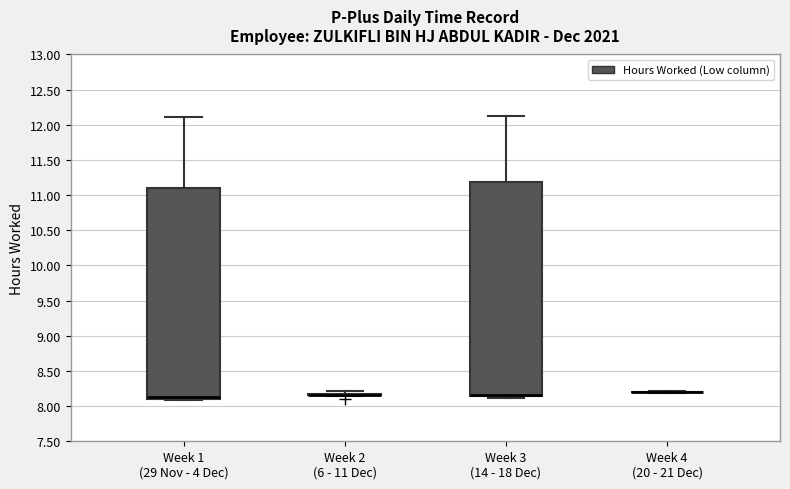

Reading left to right, transcribe this box plot: for each box, give where its median line is, the range the box spans, and where its two whiskers end, as read against the y-axis. The values are not printed on the chart, so give them approximately, as read against the axis.

Week 1 (29 Nov - 4 Dec): median 8.15 (drawn on the box's lower edge), box 8.10 to 11.10, whiskers 8.10 (just below the box's lower edge) to 12.10
Week 2 (6 - 11 Dec): box collapsed to a line at 8.15, whiskers 8.15 to 8.20
Week 3 (14 - 18 Dec): median 8.15 (drawn on the box's lower edge), box 8.15 to 11.20, whiskers 8.10 to 12.15
Week 4 (20 - 21 Dec): box collapsed to a line at 8.20, whiskers 8.20 to 8.20